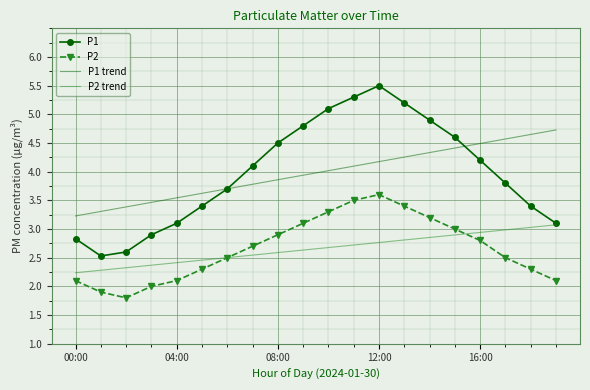

Which series ends up on top after the final intersection of P2 and P2 trend?

P2 trend